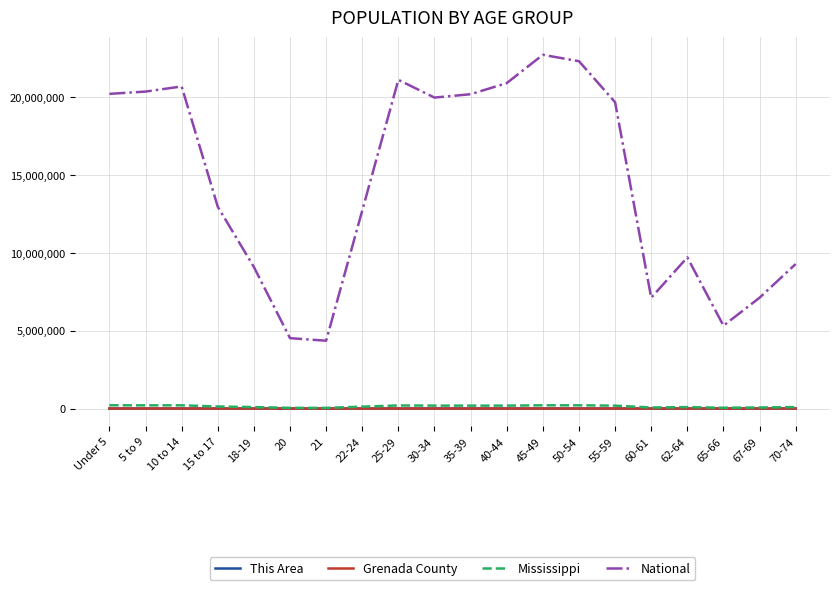

What is the greatest value displayed?

22708591